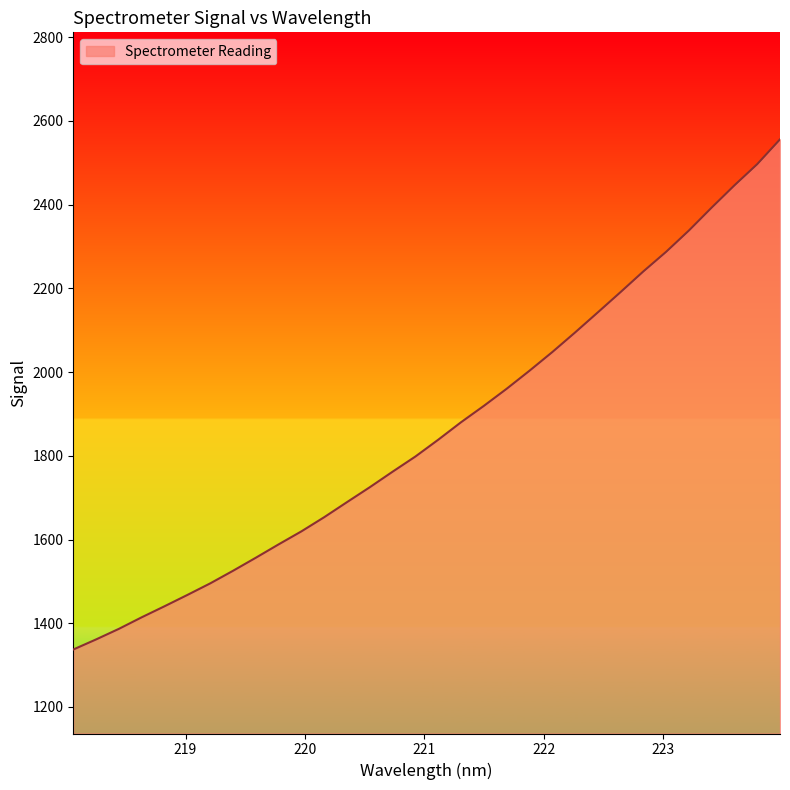

What is the sum of all values?

59653.8